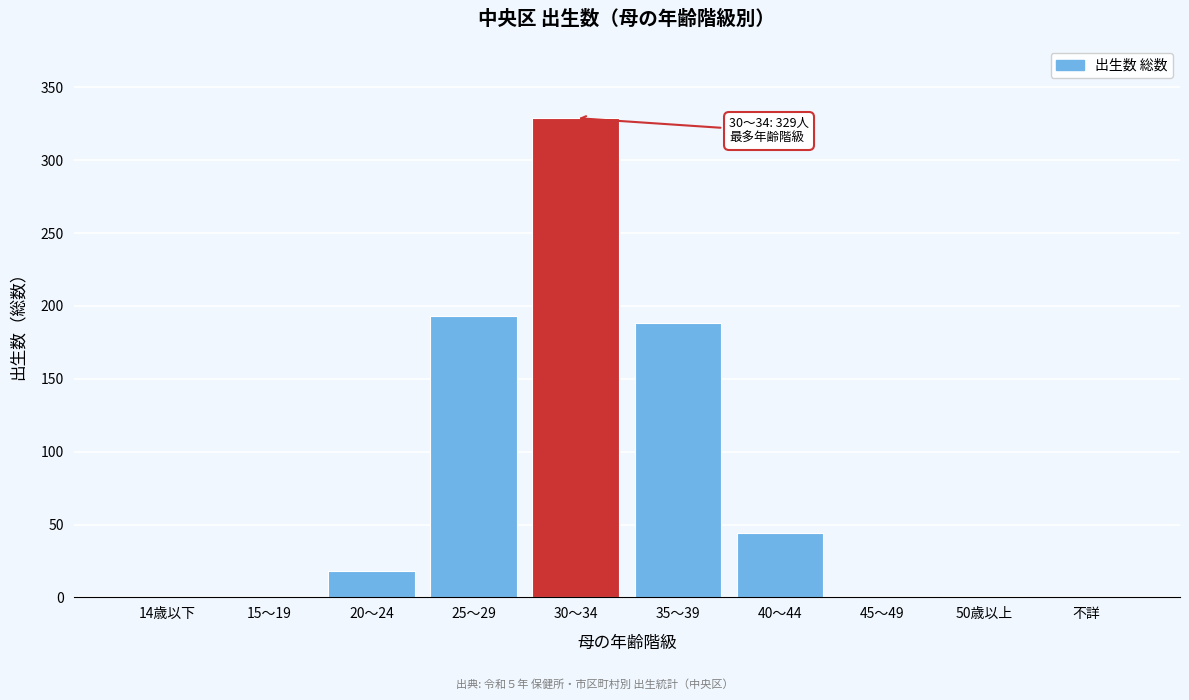

What is the change in value from 14歳以下 to 30～34?

+329